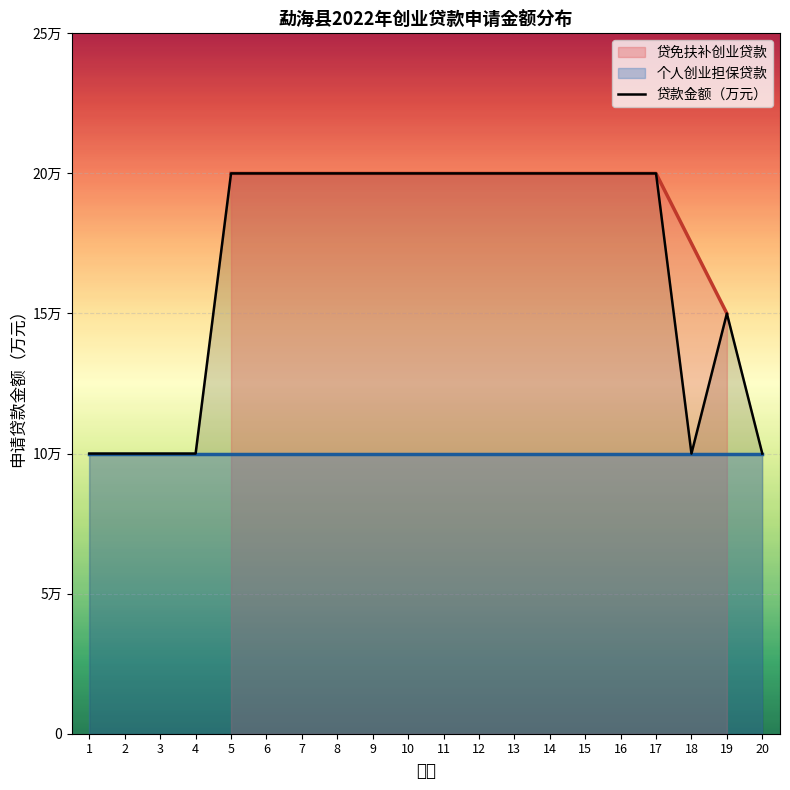

List the labels in order of value, largest first.

5, 6, 7, 8, 9, 10, 11, 12, 13, 14, 15, 16, 17, 19, 1, 2, 3, 4, 18, 20